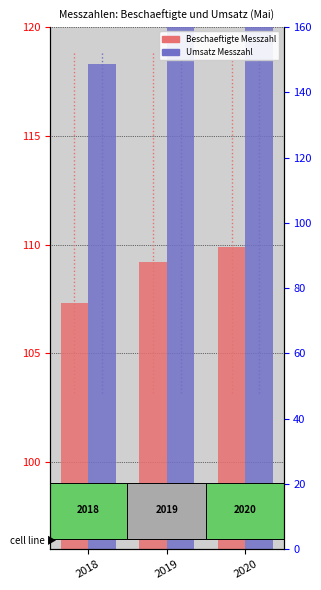

List the series in order of their peak value, lowest first.

Beschaeftigte_Messzahl, Umsatz_Messzahl